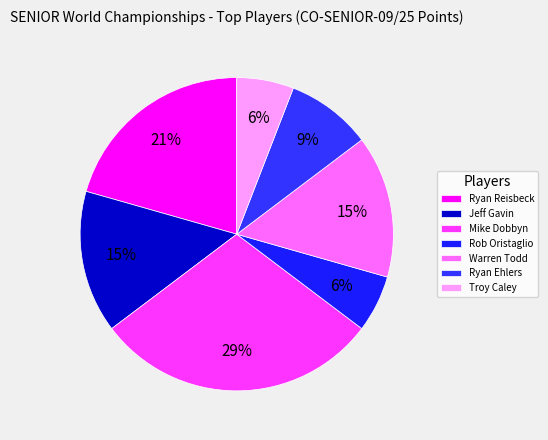

Does any single category account for the majority?

No